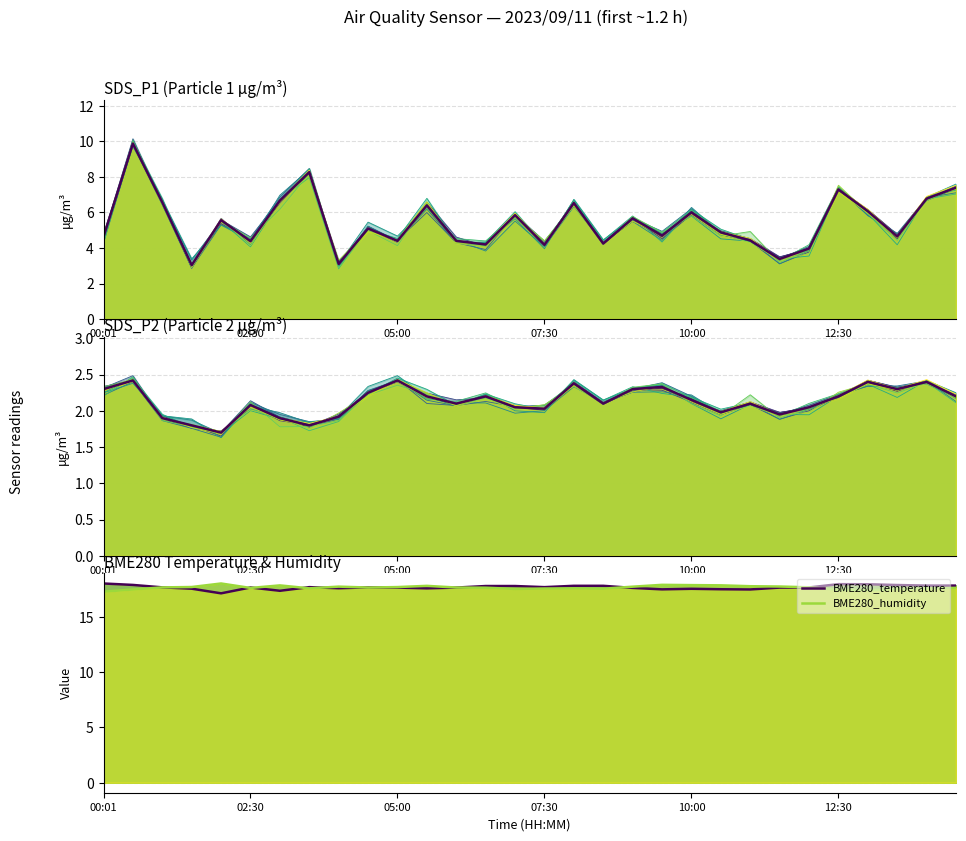

What is the value of the BME280_humidity point at the 27th from the left?

17.4